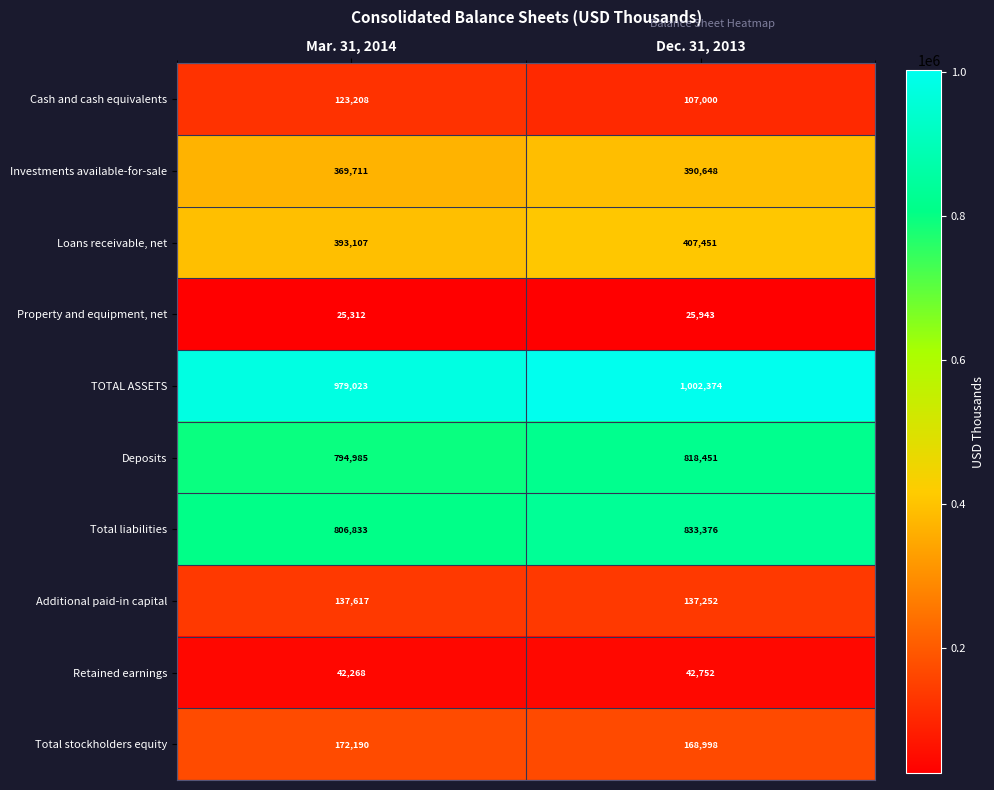

Reading right to left, what are all the values shown in this chart?

Cash and cash equivalents: 107000	123208
Investments available-for-sale: 390648	369711
Loans receivable, net: 407451	393107
Property and equipment, net: 25943	25312
TOTAL ASSETS: 1002374	979023
Deposits: 818451	794985
Total liabilities: 833376	806833
Additional paid-in capital: 137252	137617
Retained earnings: 42752	42268
Total stockholders equity: 168998	172190